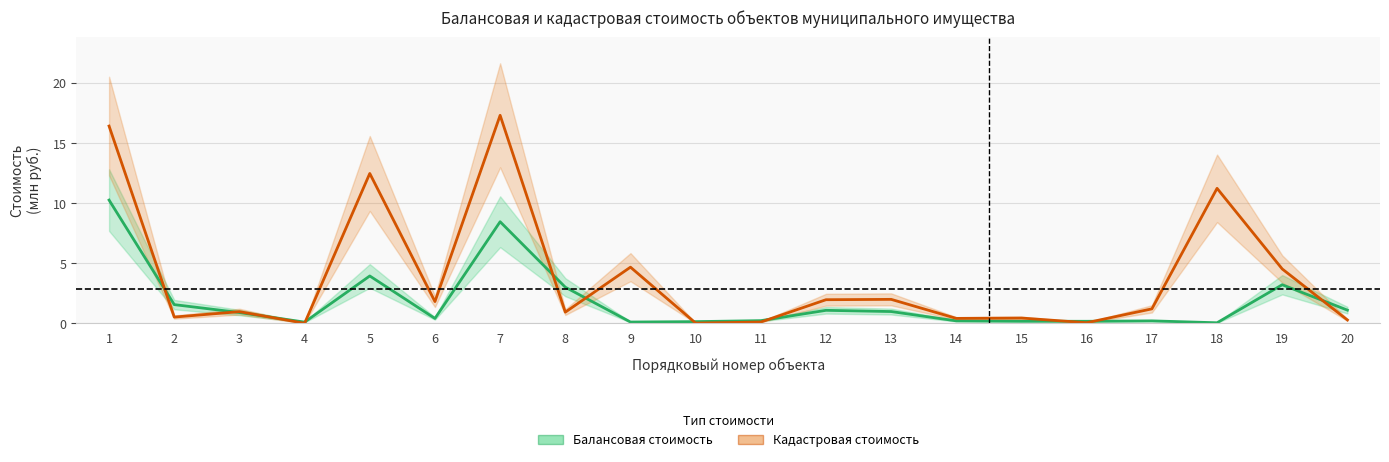

Is it true that Кадастровая стоимость equals 0.1 at 16?

True